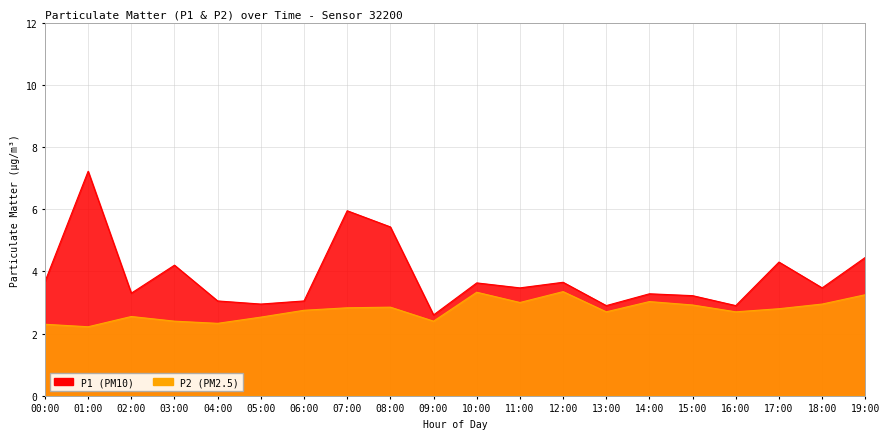

What is the average value of the P2 series?

2.8